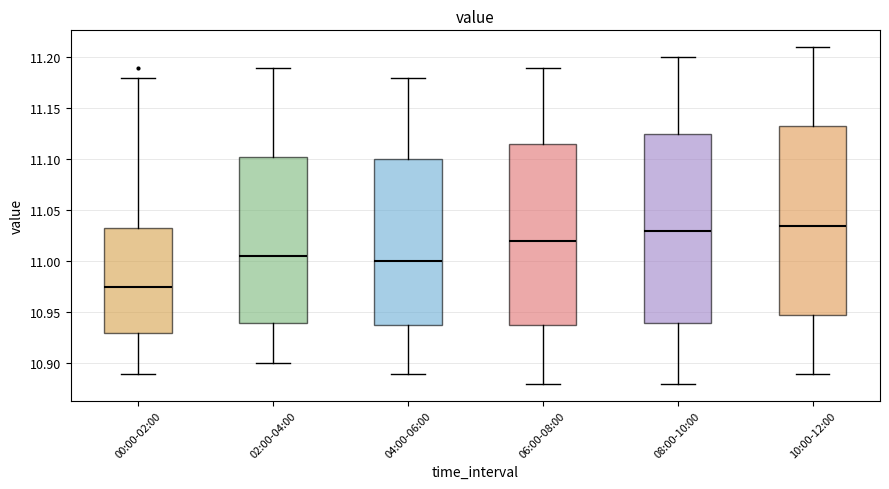

Which box's median line is the lowest?

00:00-02:00